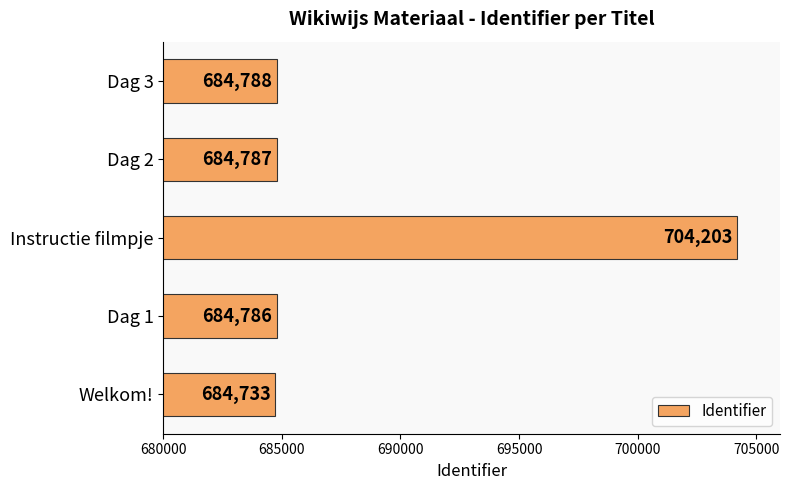

What is the difference between the maximum and second lowest values?

19417